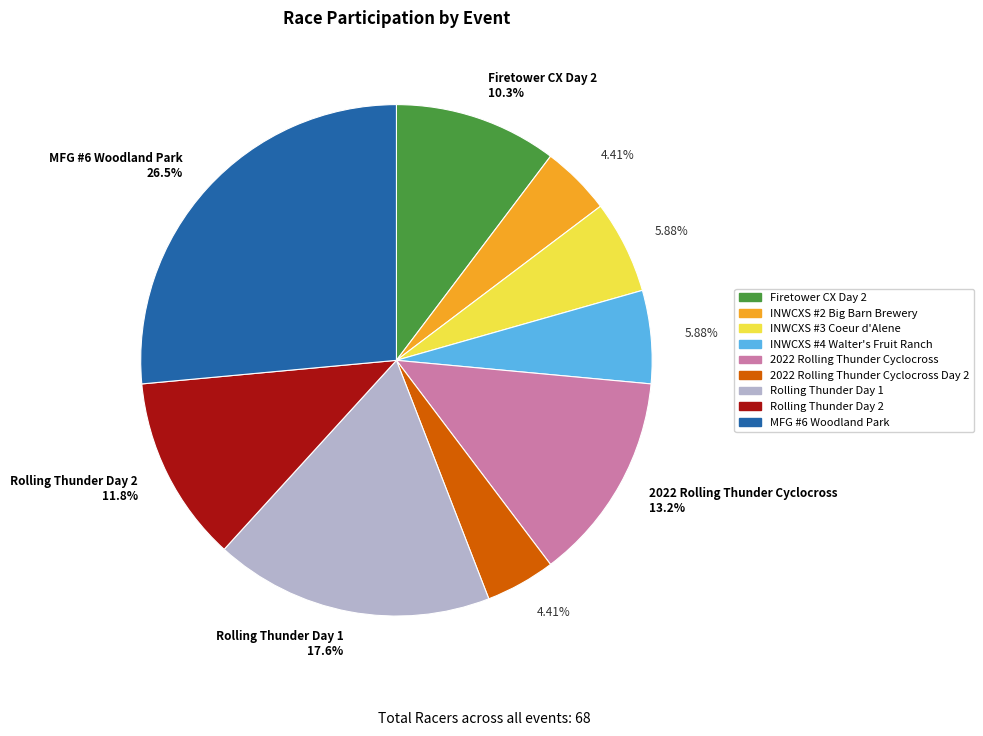

Is there a majority slice in this chart?

No